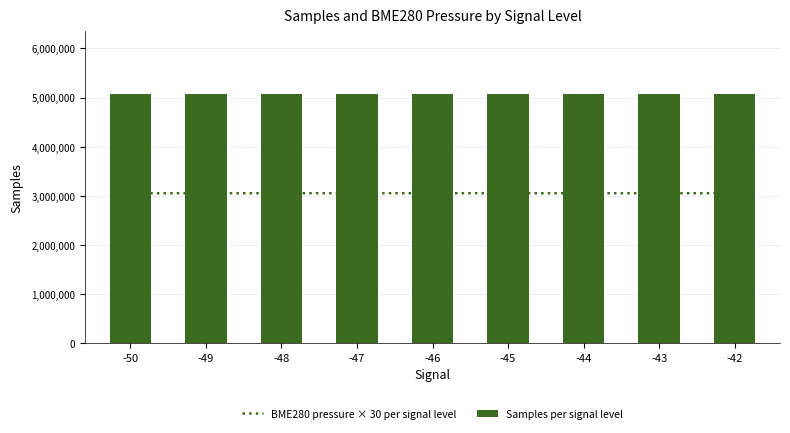

What is the minimum value shown in the chart?

3053331.6